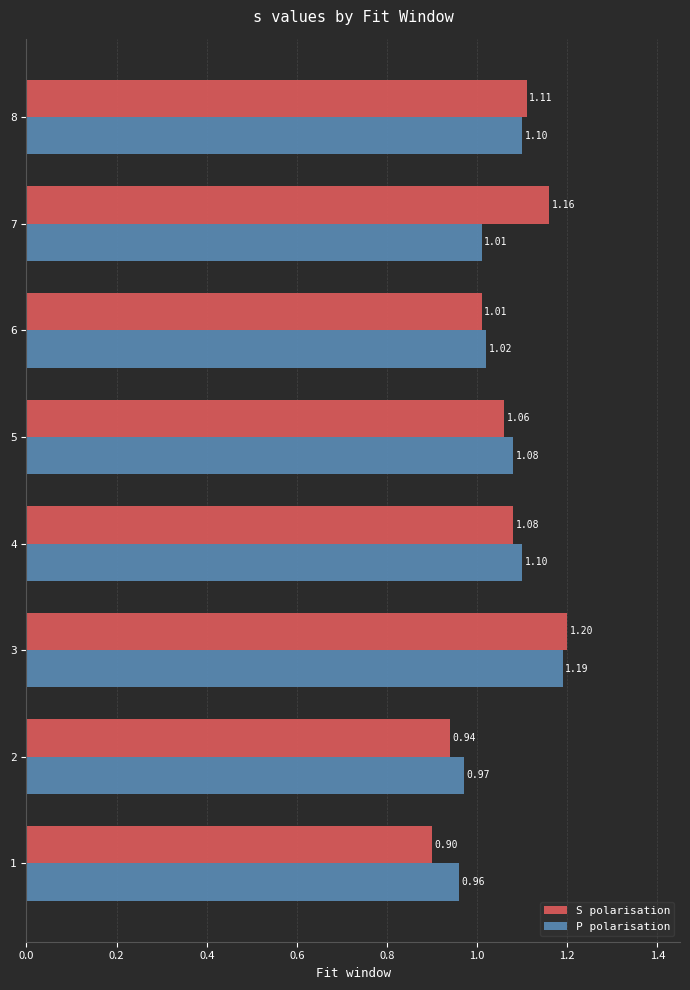

What are all the series names shown in the legend?

S polarisation, P polarisation